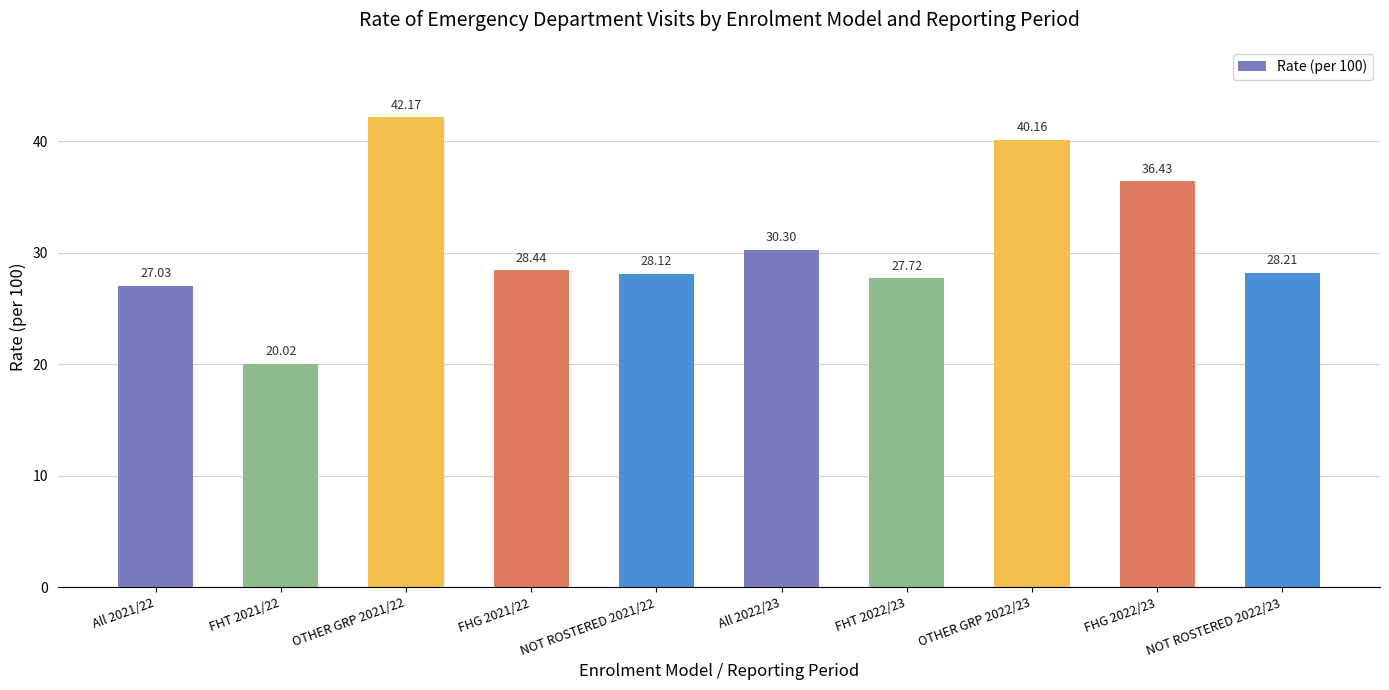

What is the difference between the maximum and minimum values?

22.1